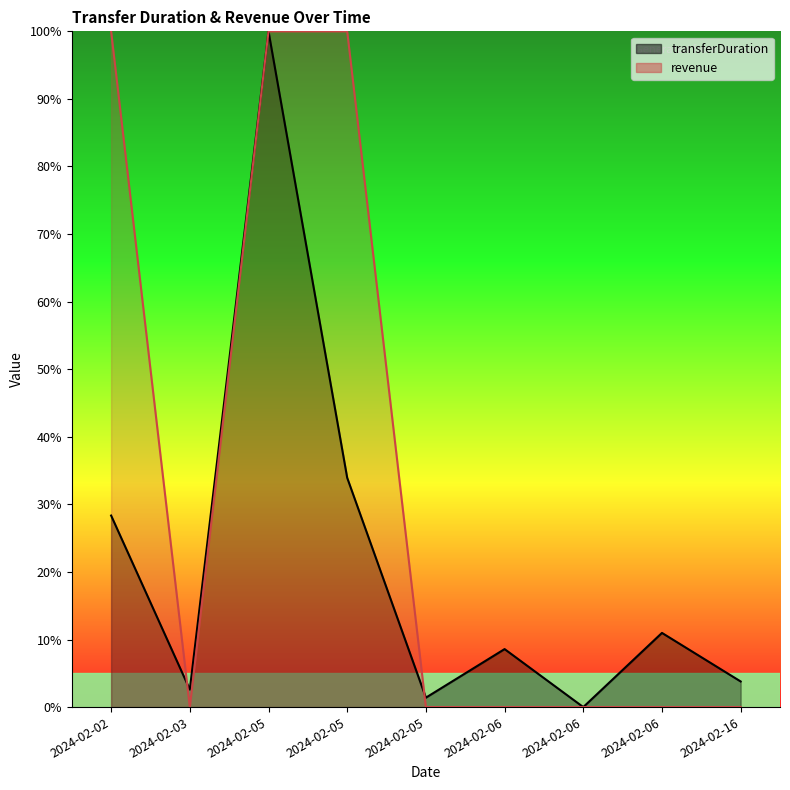

Where is the first local minimum for transferDuration?

2024-02-03